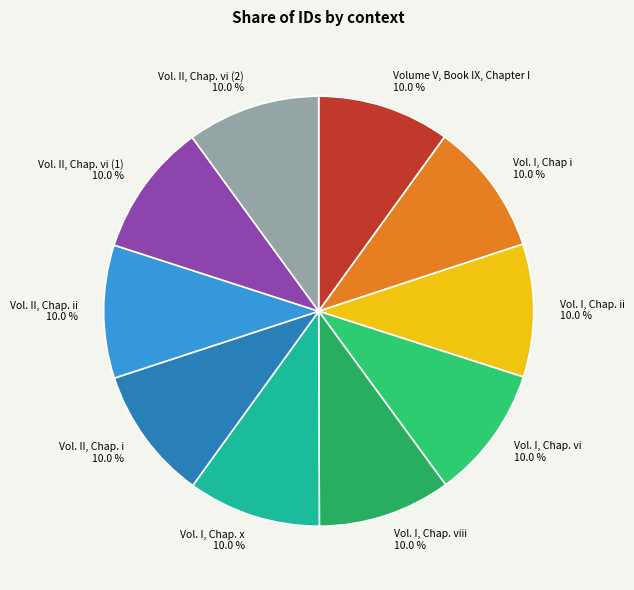

Is there a majority slice in this chart?

No